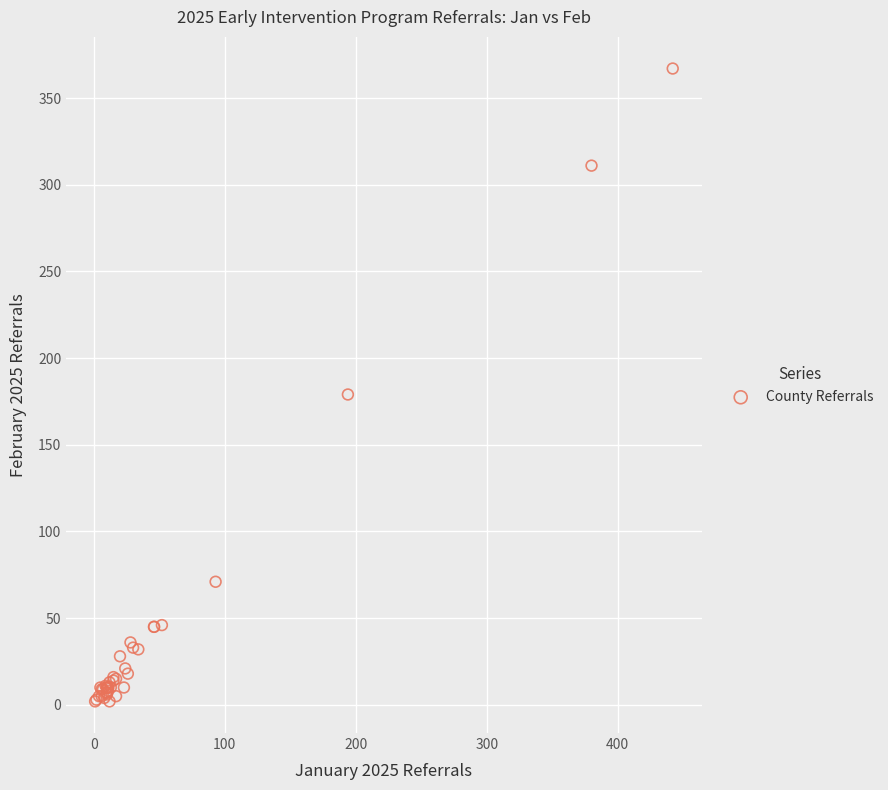

What Y value in the scatter plot is closest to 184?

179